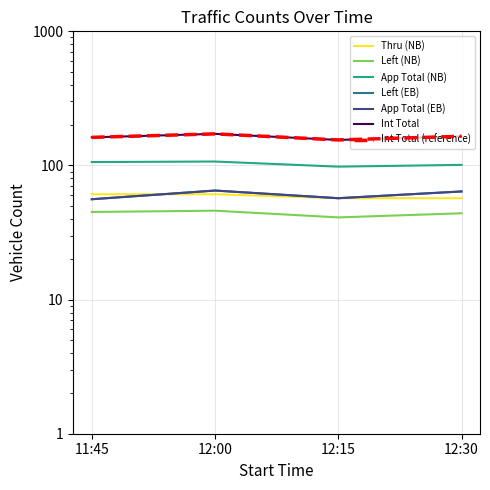

What is the label of the 1st point from the right?

12:30